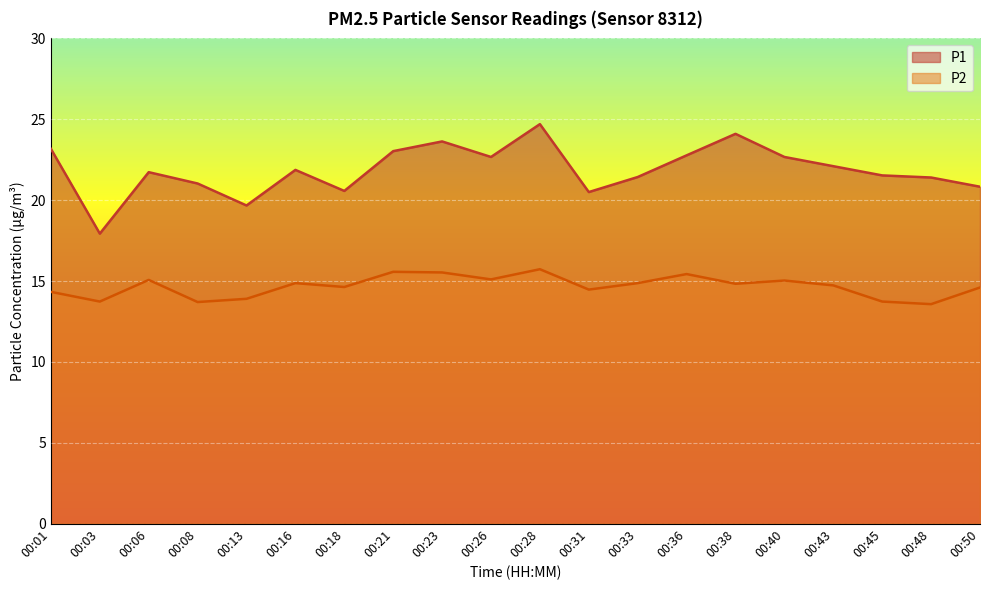

Is the value of P2 at 00:28 greater than the value of P1 at 00:01?

No